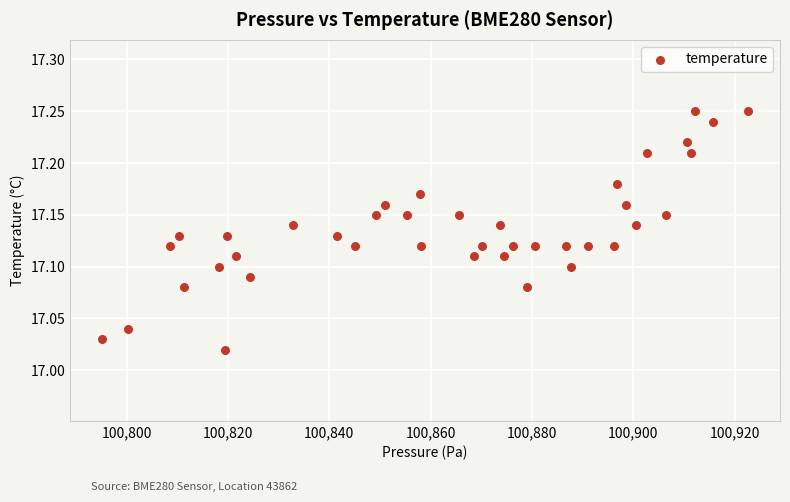

What is the range of X values (max minus min)?

127.4